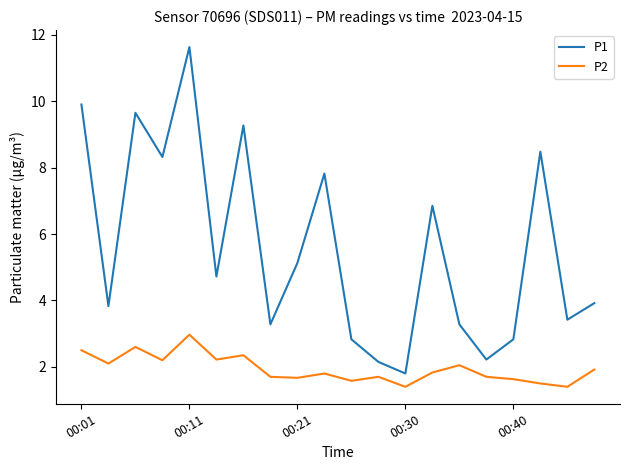

What is the minimum value shown in the chart?

1.4